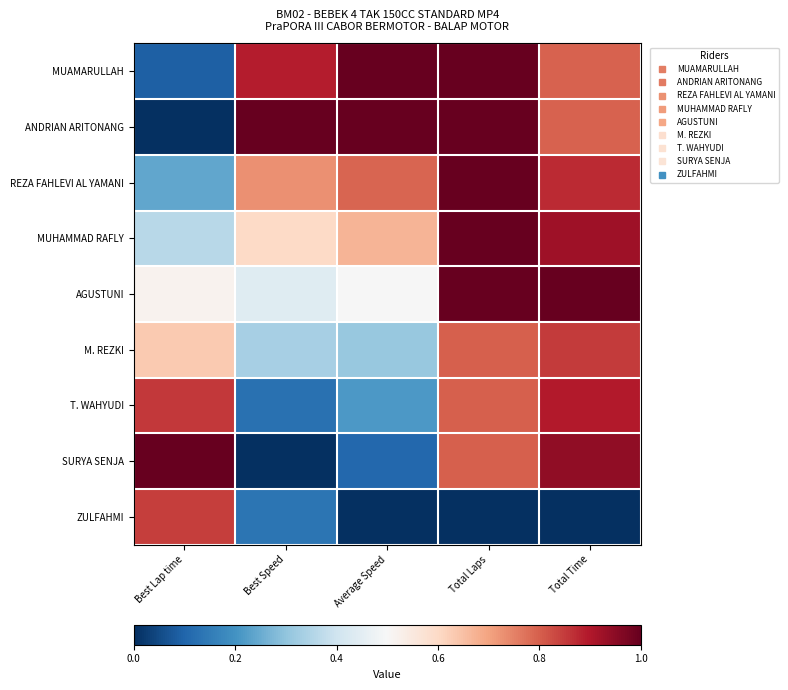

What is the difference between the highest and lowest values at Average Speed?

1.0